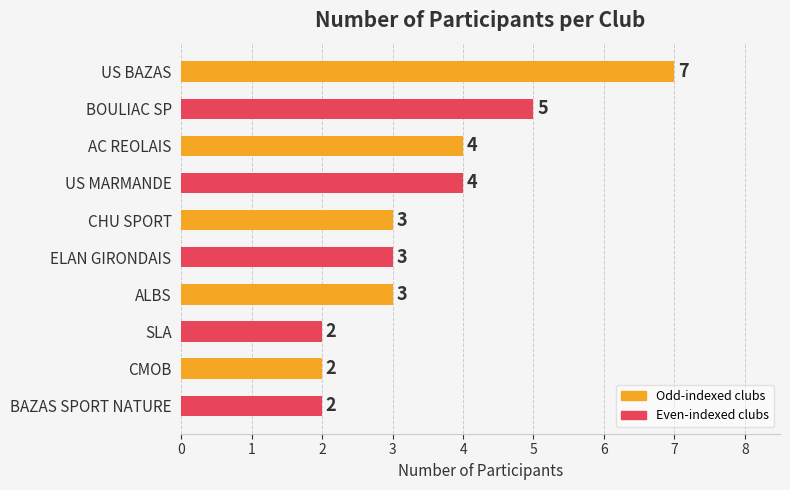

The value at ALBS is 3. True or false?

True